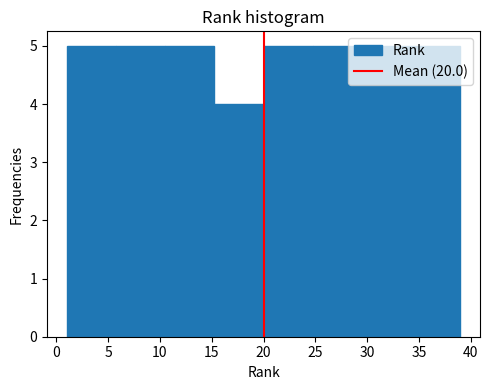

What is the height of the bar covering 15.25 to 20.00 on the x-axis? Neither the bar edges nor the heights are printed on the chart, so give them approximately, as read against the axes.

4